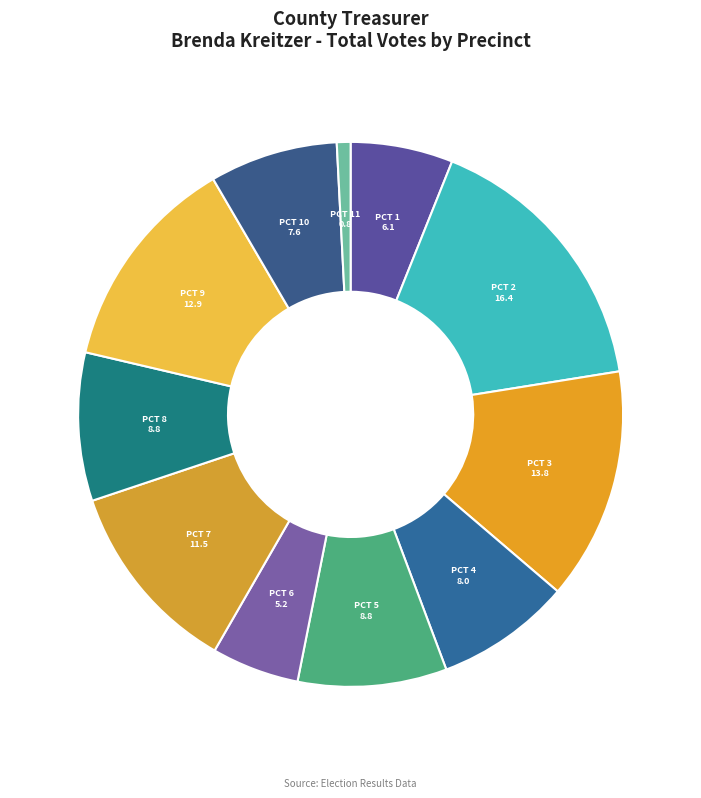

How many segments does this pie chart have?

11